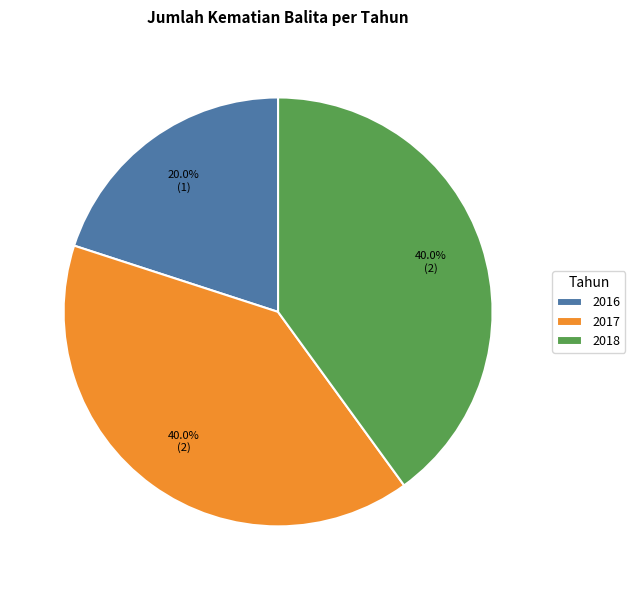

Is there a majority slice in this chart?

No